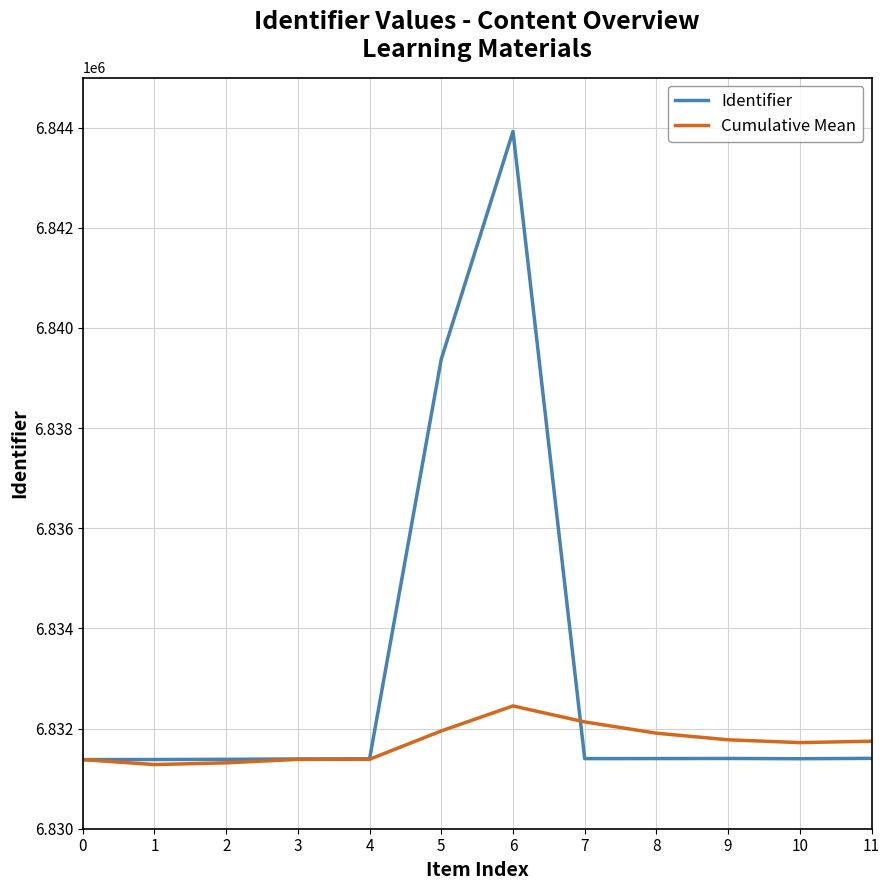

How many lines are shown in the chart?

2